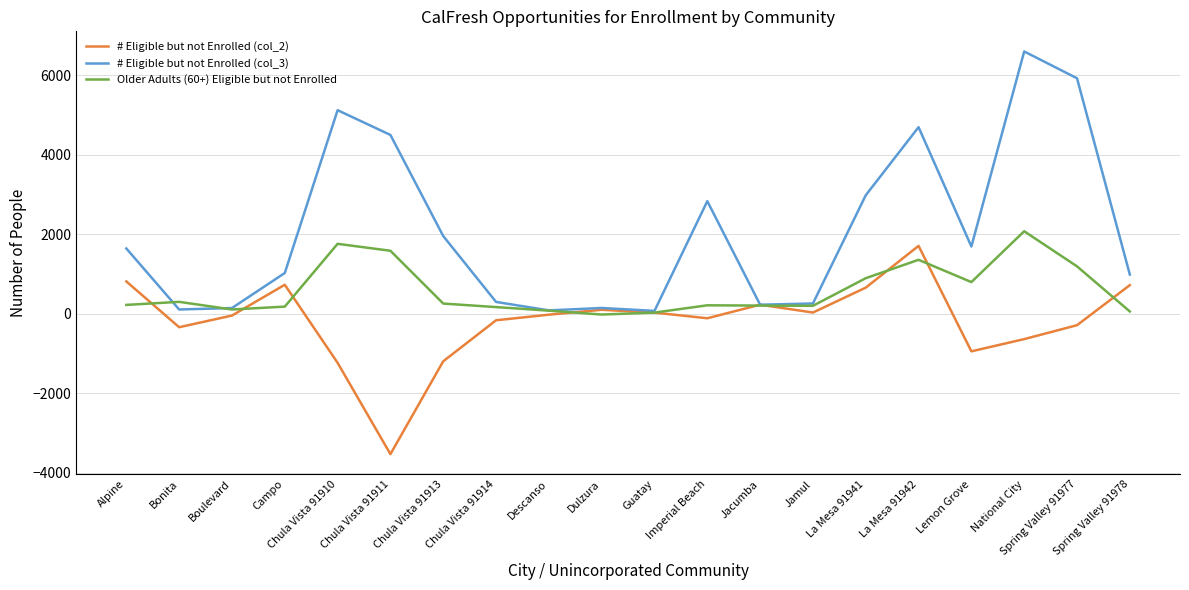

Which series has the largest range (max minus min)?

# Eligible but not Enrolled (col_3)